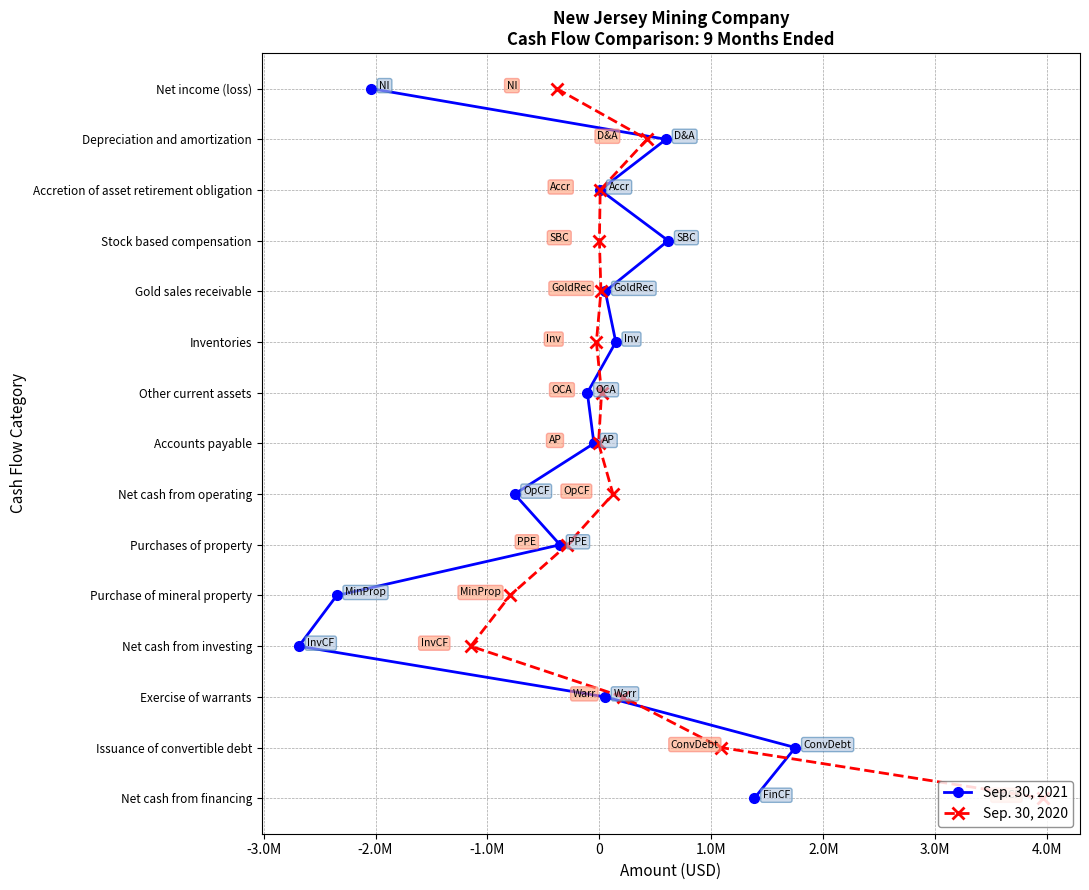

Does the chart display data point markers on the line(s)?

Yes